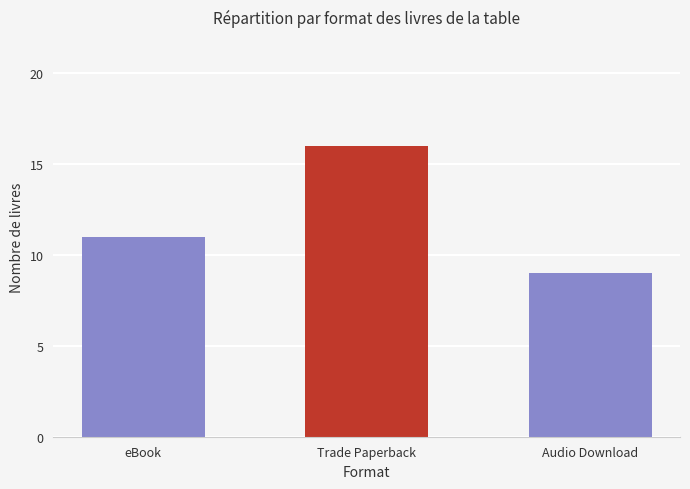

Which has a higher value, Trade Paperback or eBook?

Trade Paperback